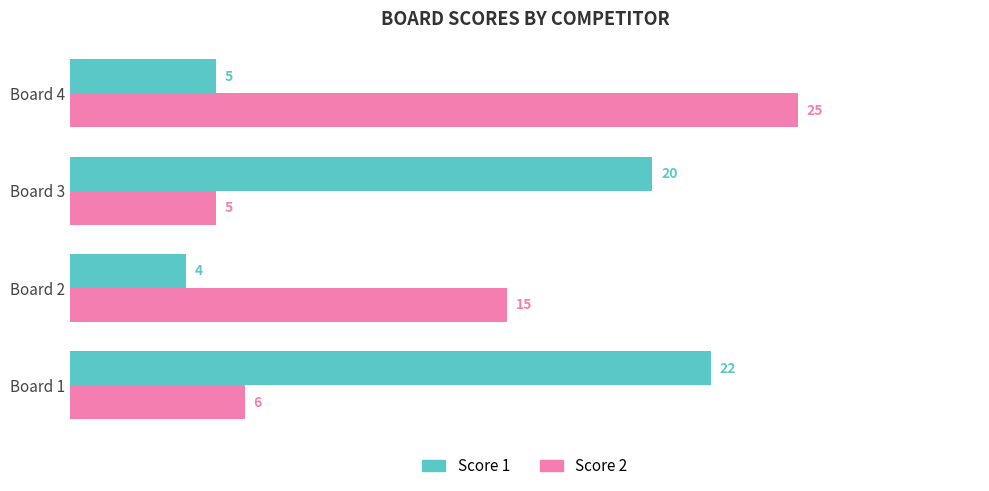

Which label corresponds to the smallest value in the chart?

Board 2